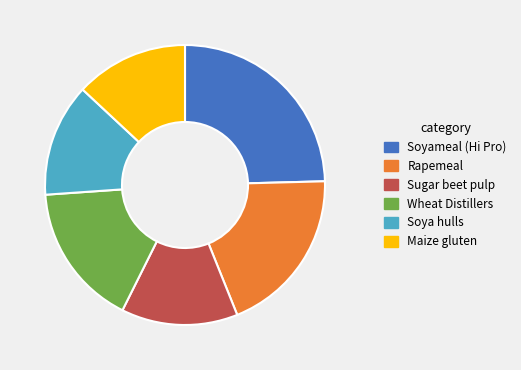

Which has a higher value, Soyameal (Hi Pro) or Sugar beet pulp?

Soyameal (Hi Pro)